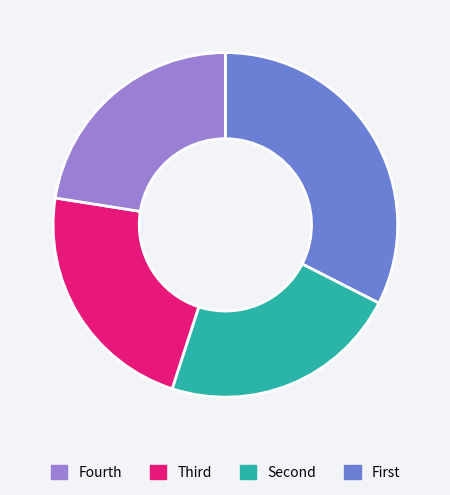

How many segments does this pie chart have?

4